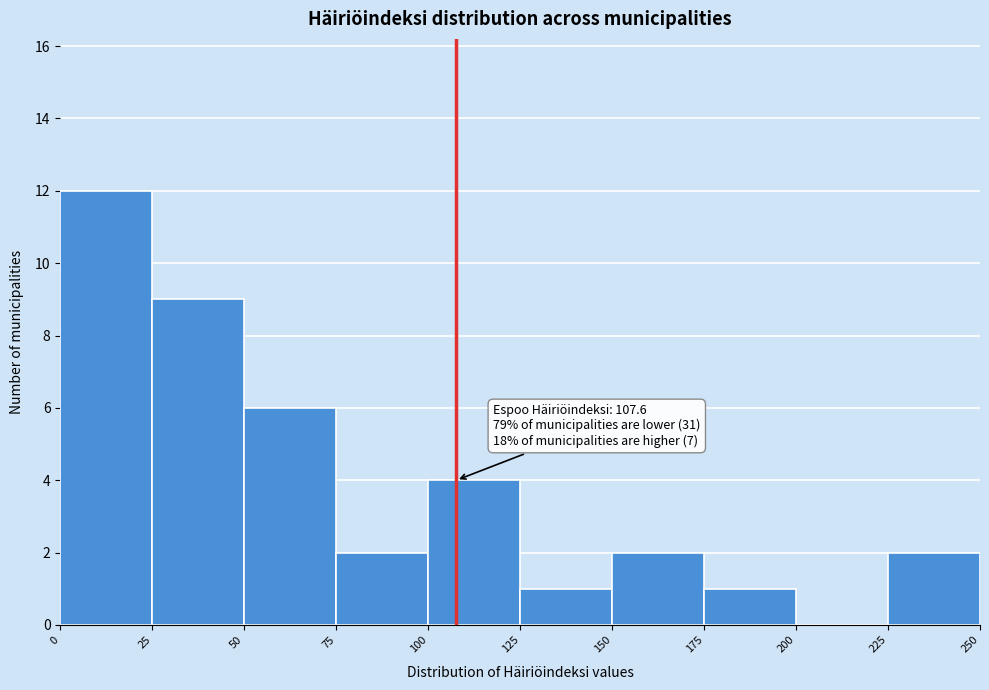

Which range on the x-axis has the tallest bar?

0 to 25